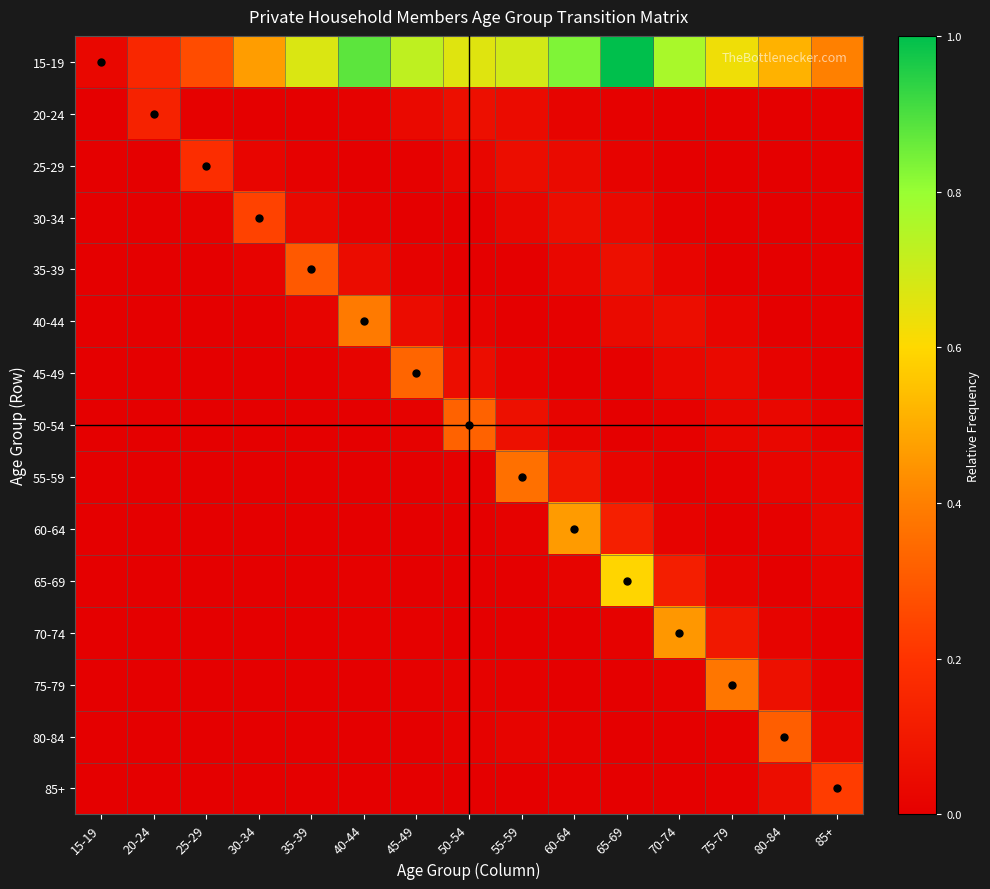

Reading left to right, what are all the values shown in this chart?

15-19: 15-19=0.0	20-24=0.2	25-29=0.3	30-34=0.5	35-39=0.7	40-44=0.9	45-49=0.7	50-54=0.7	55-59=0.7	60-64=0.8	65-69=1.0	70-74=0.8	75-79=0.6	80-84=0.5	85+=0.4
20-24: 15-19=0.0	20-24=0.1	25-29=0.0	30-34=0.0	35-39=0.0	40-44=0.0	45-49=0.0	50-54=0.1	55-59=0.0	60-64=0.0	65-69=0.0	70-74=0.0	75-79=0.0	80-84=0.0	85+=0.0
25-29: 15-19=0.0	20-24=0.0	25-29=0.2	30-34=0.0	35-39=0.0	40-44=0.0	45-49=0.0	50-54=0.0	55-59=0.1	60-64=0.0	65-69=0.0	70-74=0.0	75-79=0.0	80-84=0.0	85+=0.0
30-34: 15-19=0.0	20-24=0.0	25-29=0.0	30-34=0.2	35-39=0.0	40-44=0.0	45-49=0.0	50-54=0.0	55-59=0.0	60-64=0.1	65-69=0.0	70-74=0.0	75-79=0.0	80-84=0.0	85+=0.0
35-39: 15-19=0.0	20-24=0.0	25-29=0.0	30-34=0.0	35-39=0.3	40-44=0.0	45-49=0.0	50-54=0.0	55-59=0.0	60-64=0.0	65-69=0.1	70-74=0.0	75-79=0.0	80-84=0.0	85+=0.0
40-44: 15-19=0.0	20-24=0.0	25-29=0.0	30-34=0.0	35-39=0.0	40-44=0.4	45-49=0.1	50-54=0.0	55-59=0.0	60-64=0.0	65-69=0.0	70-74=0.1	75-79=0.0	80-84=0.0	85+=0.0
45-49: 15-19=0.0	20-24=0.0	25-29=0.0	30-34=0.0	35-39=0.0	40-44=0.0	45-49=0.3	50-54=0.1	55-59=0.0	60-64=0.0	65-69=0.0	70-74=0.0	75-79=0.0	80-84=0.0	85+=0.0
50-54: 15-19=0.0	20-24=0.0	25-29=0.0	30-34=0.0	35-39=0.0	40-44=0.0	45-49=0.0	50-54=0.3	55-59=0.1	60-64=0.0	65-69=0.0	70-74=0.0	75-79=0.0	80-84=0.0	85+=0.0
55-59: 15-19=0.0	20-24=0.0	25-29=0.0	30-34=0.0	35-39=0.0	40-44=0.0	45-49=0.0	50-54=0.0	55-59=0.4	60-64=0.1	65-69=0.0	70-74=0.0	75-79=0.0	80-84=0.0	85+=0.0
60-64: 15-19=0.0	20-24=0.0	25-29=0.0	30-34=0.0	35-39=0.0	40-44=0.0	45-49=0.0	50-54=0.0	55-59=0.0	60-64=0.5	65-69=0.1	70-74=0.0	75-79=0.0	80-84=0.0	85+=0.0
65-69: 15-19=0.0	20-24=0.0	25-29=0.0	30-34=0.0	35-39=0.0	40-44=0.0	45-49=0.0	50-54=0.0	55-59=0.0	60-64=0.0	65-69=0.6	70-74=0.1	75-79=0.0	80-84=0.0	85+=0.0
70-74: 15-19=0.0	20-24=0.0	25-29=0.0	30-34=0.0	35-39=0.0	40-44=0.0	45-49=0.0	50-54=0.0	55-59=0.0	60-64=0.0	65-69=0.0	70-74=0.5	75-79=0.1	80-84=0.0	85+=0.0
75-79: 15-19=0.0	20-24=0.0	25-29=0.0	30-34=0.0	35-39=0.0	40-44=0.0	45-49=0.0	50-54=0.0	55-59=0.0	60-64=0.0	65-69=0.0	70-74=0.0	75-79=0.4	80-84=0.1	85+=0.0
80-84: 15-19=0.0	20-24=0.0	25-29=0.0	30-34=0.0	35-39=0.0	40-44=0.0	45-49=0.0	50-54=0.0	55-59=0.0	60-64=0.0	65-69=0.0	70-74=0.0	75-79=0.0	80-84=0.3	85+=0.0
85+: 15-19=0.0	20-24=0.0	25-29=0.0	30-34=0.0	35-39=0.0	40-44=0.0	45-49=0.0	50-54=0.0	55-59=0.0	60-64=0.0	65-69=0.0	70-74=0.0	75-79=0.0	80-84=0.1	85+=0.2